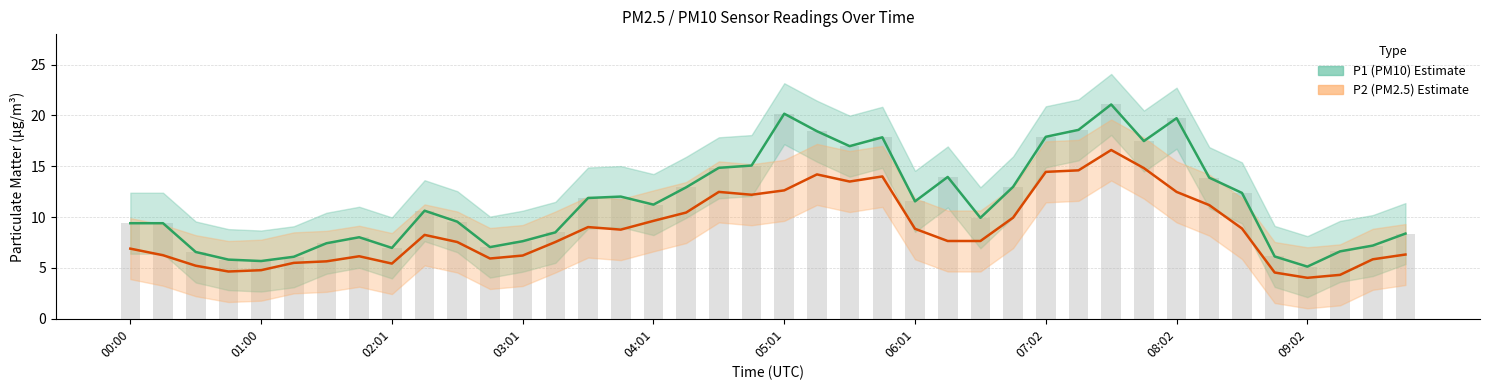

What is the minimum value for P1 bars?

5.1